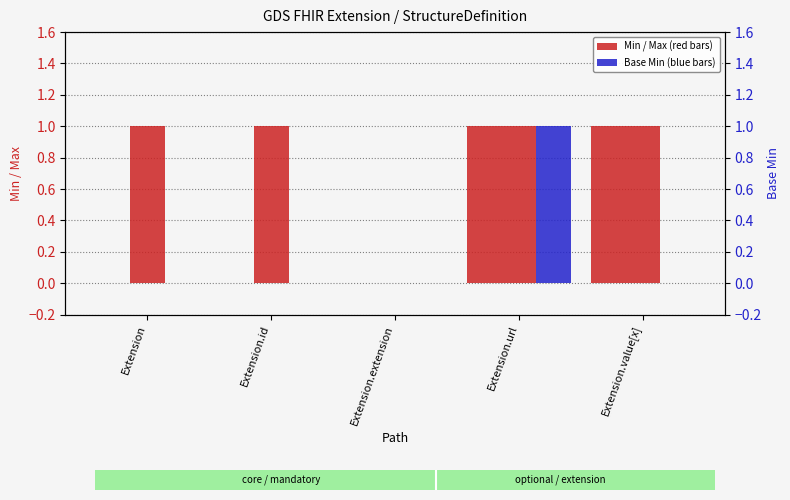

Reading left to right, extract all data points from this chart.

Min: 0	0	0	1	1
Max: 1	1	0	1	1
Base Min: 0	0	0	1	0